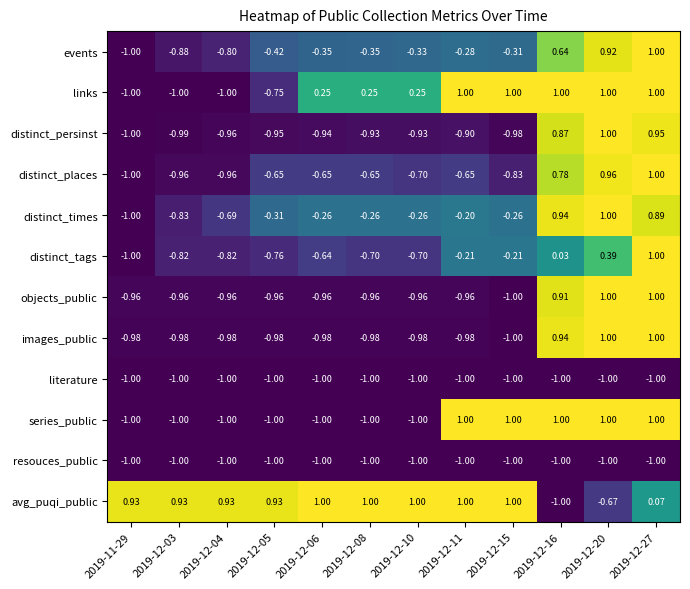

What is the difference between the highest and lowest values at 2019-12-04?

1.9